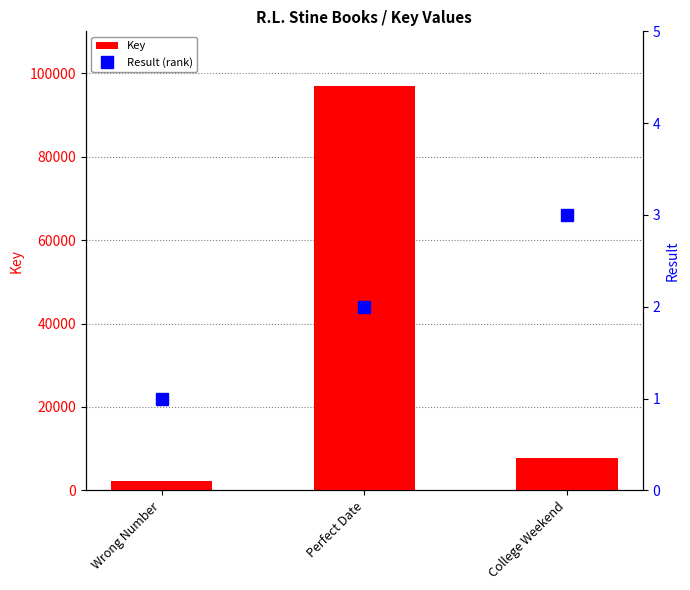

Between College Weekend and Perfect Date, which is larger?

Perfect Date